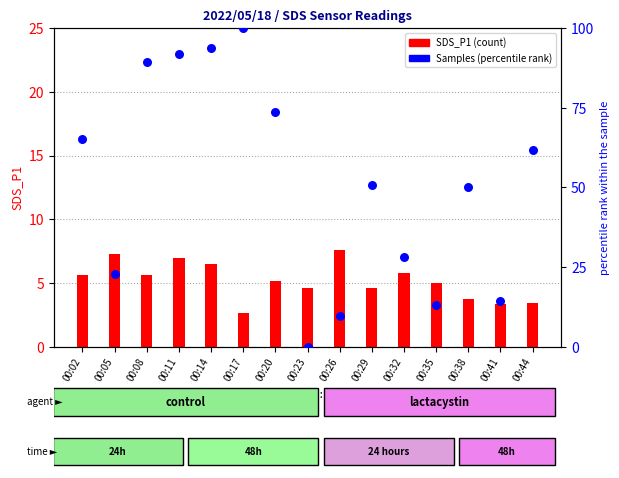

Which series has the largest Y range (max minus min)?

Samples %